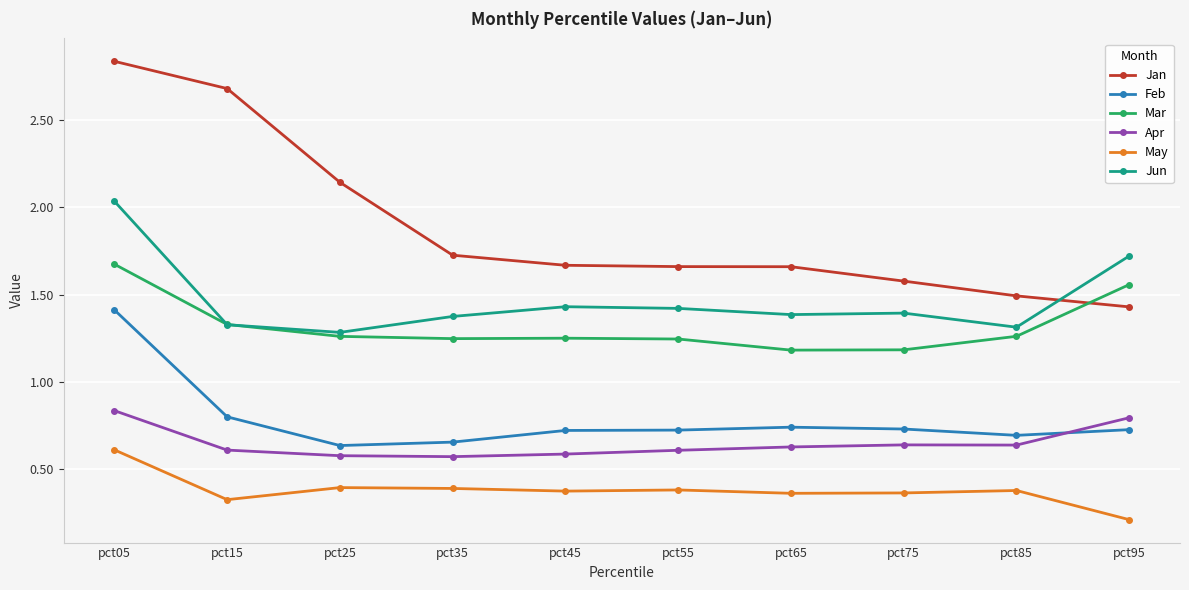

In Feb, how many points are higher than both neighbors (excluding endpoints)?

1